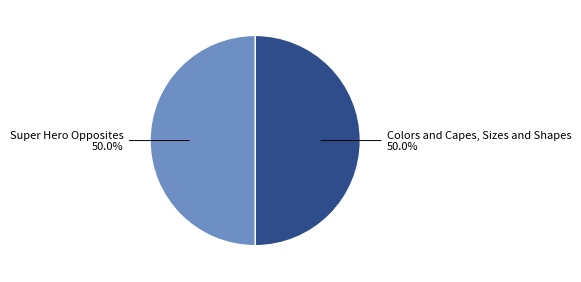

Count the number of slices in the pie.

2